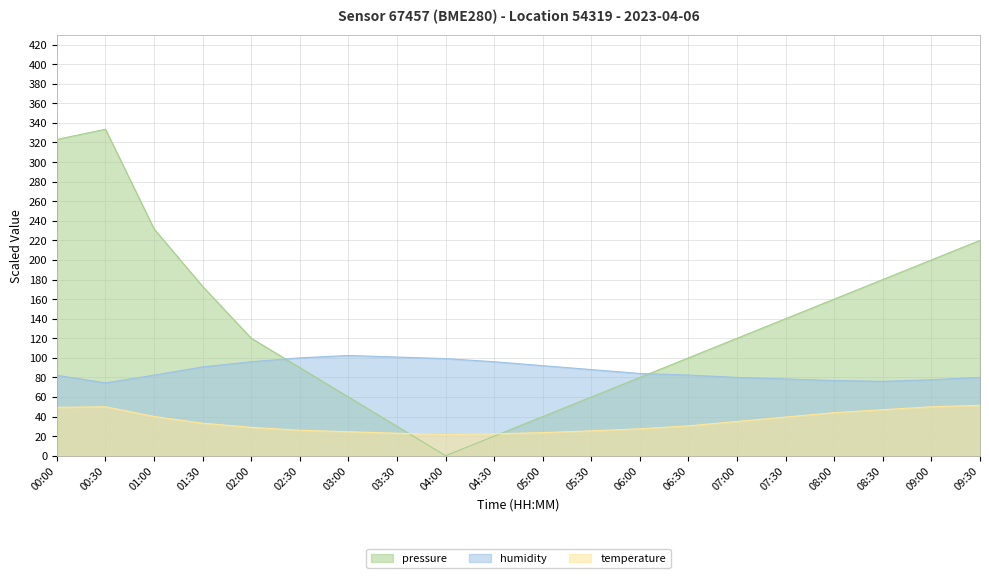

List the series in order of their peak value, highest first.

pressure, humidity, temperature